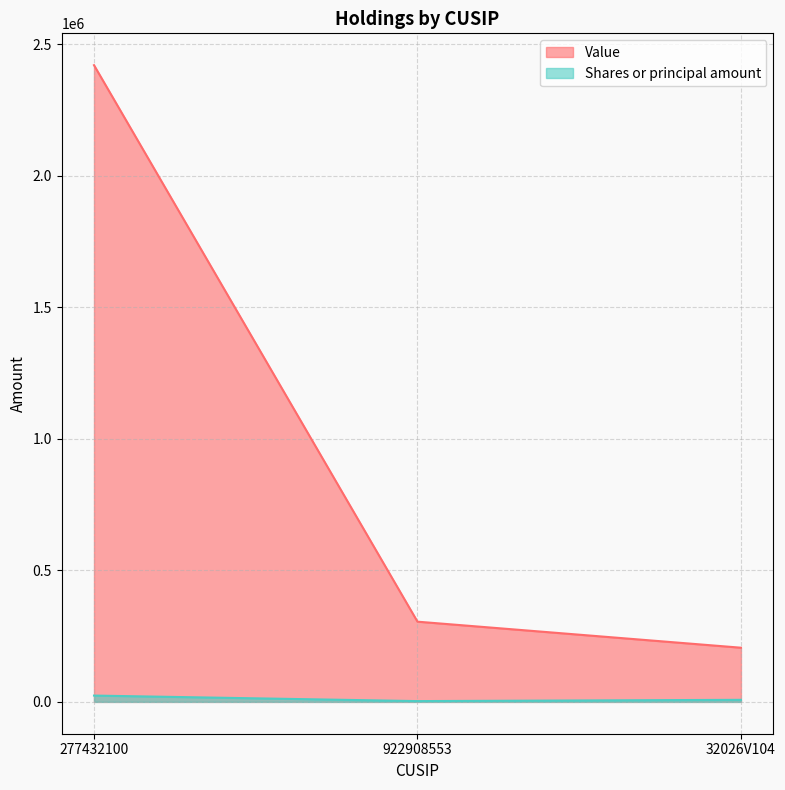

Rank the series at 922908553 from highest to lowest value.

Value, Shares or principal amount